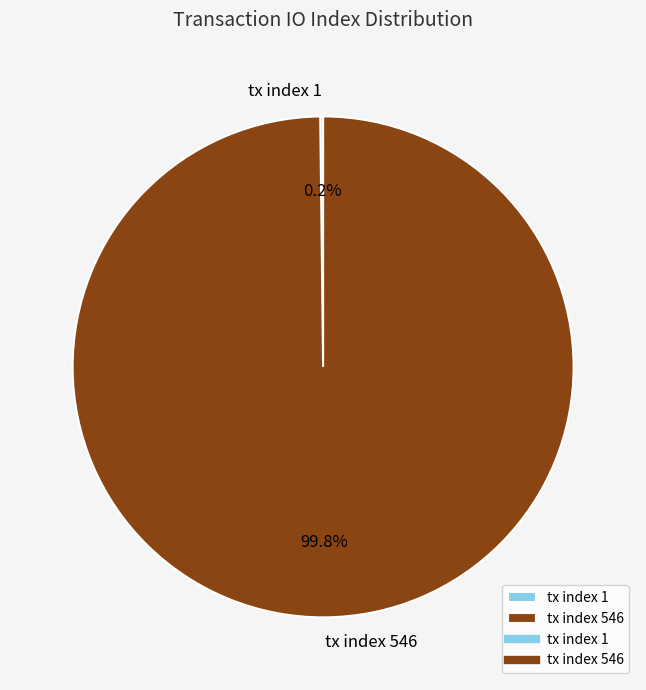

What portion of the pie excludes tx index 546?

0.2%